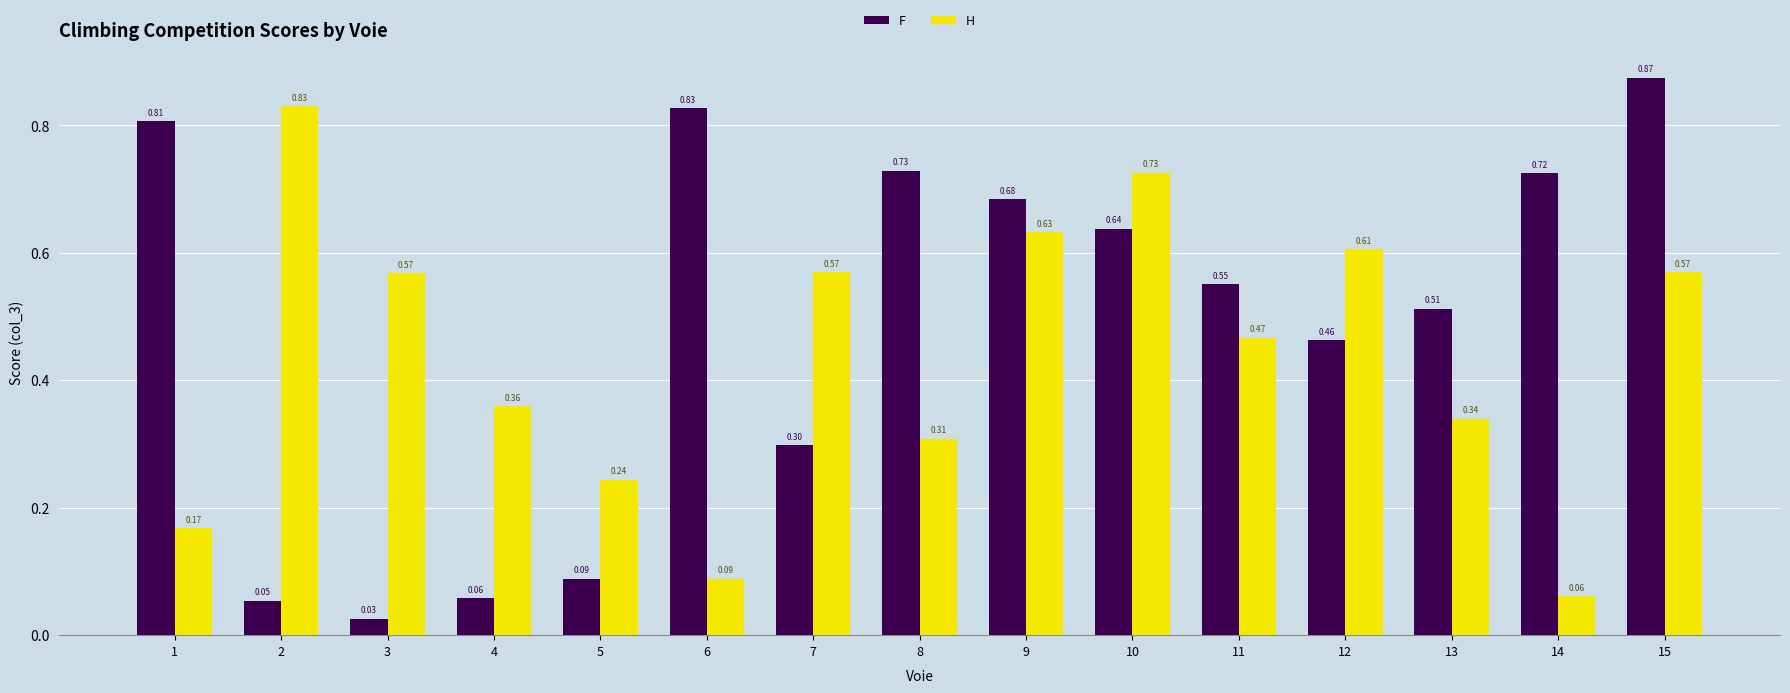

Which series has the largest range (max minus min)?

F